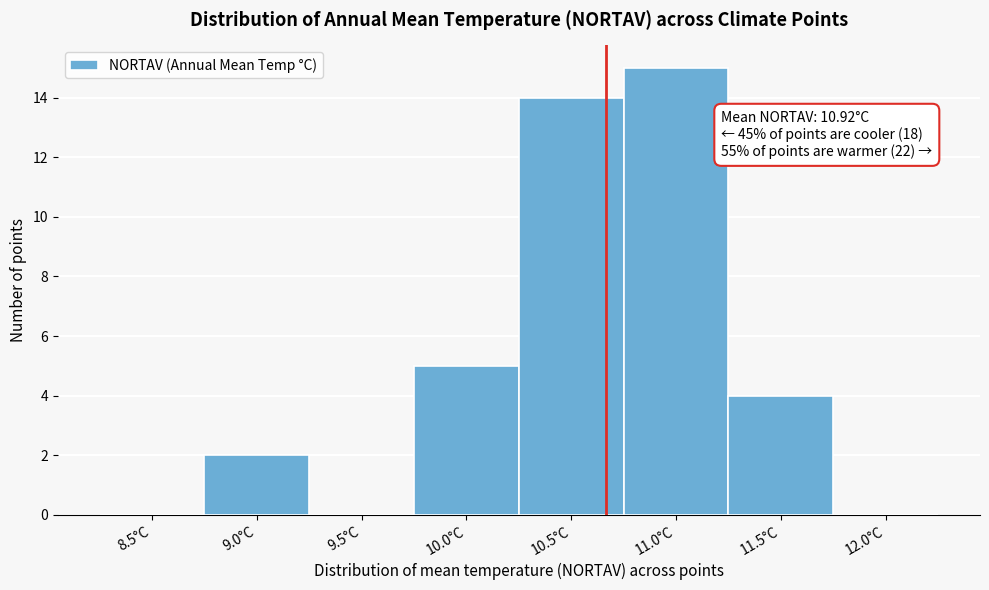

Reading right to left, list all the values displayed in this chart.

12.0°C=0	11.5°C=4	11.0°C=15	10.5°C=14	10.0°C=5	9.5°C=0	9.0°C=2	8.5°C=0